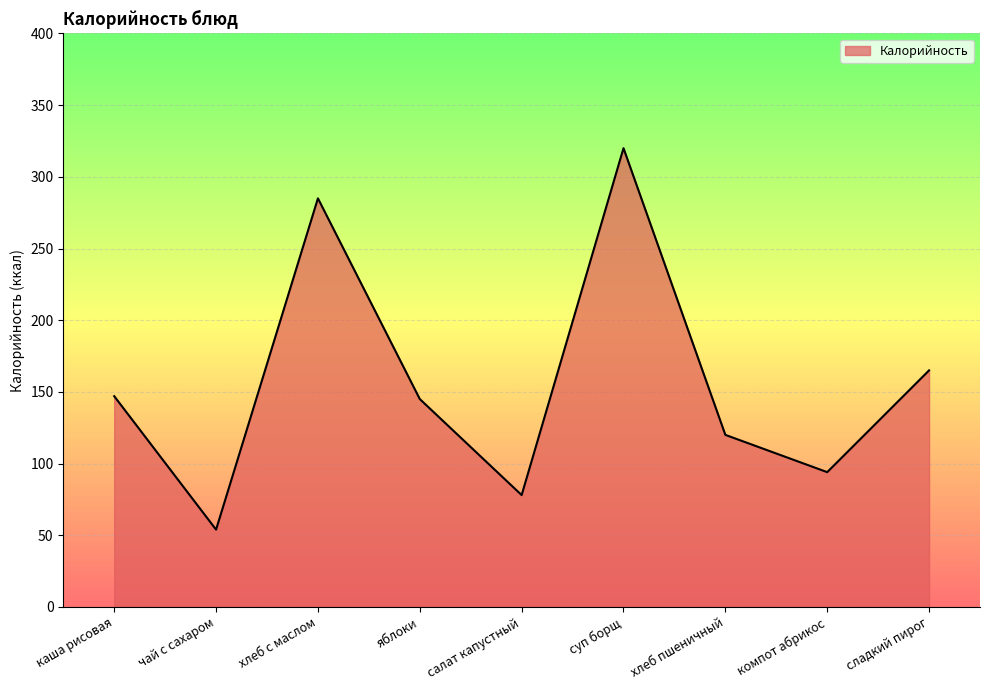

What is the difference between the values at суп борщ and хлеб с маслом?

35.0